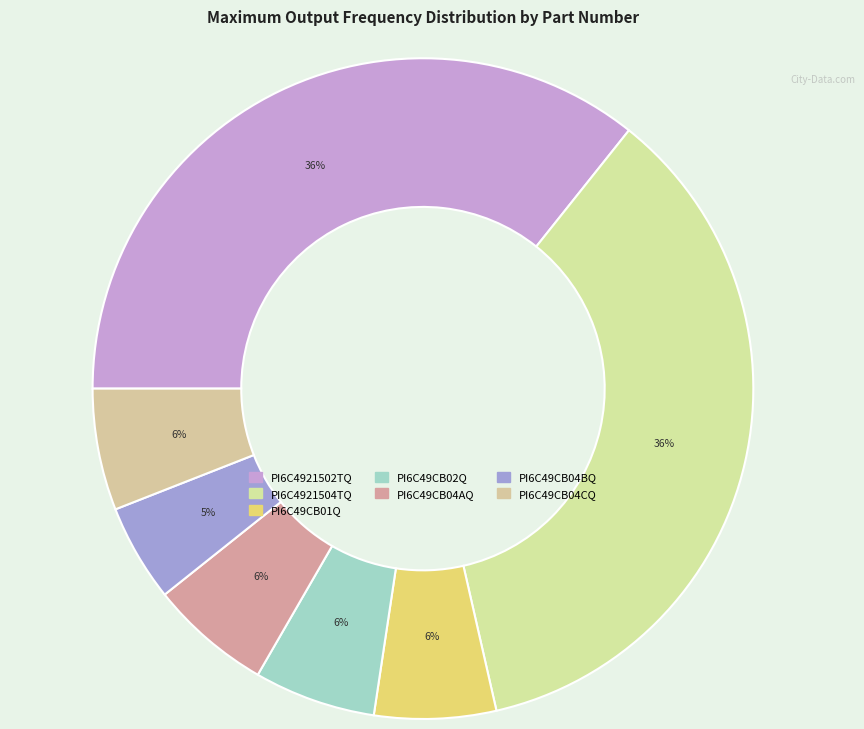

What is the largest slice in the pie chart?

PI6C4921502TQ